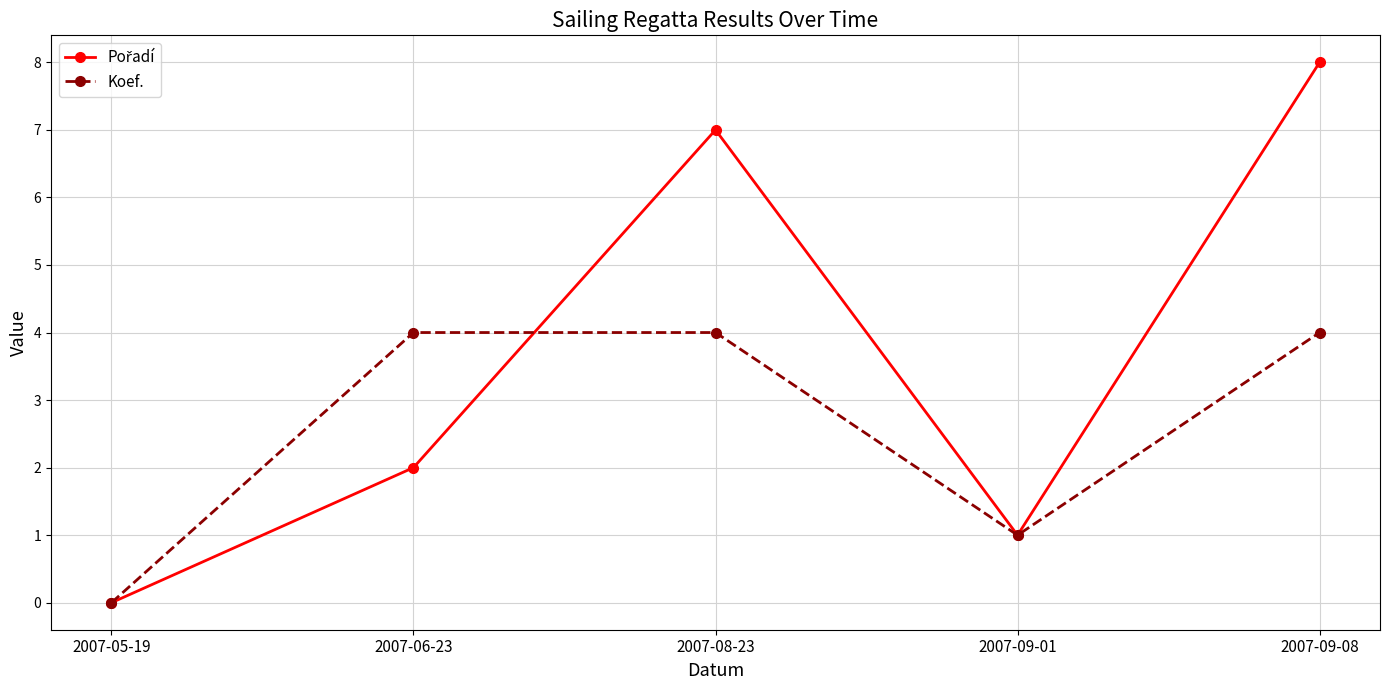

Where is the first local minimum for Koef.?

2007-09-01